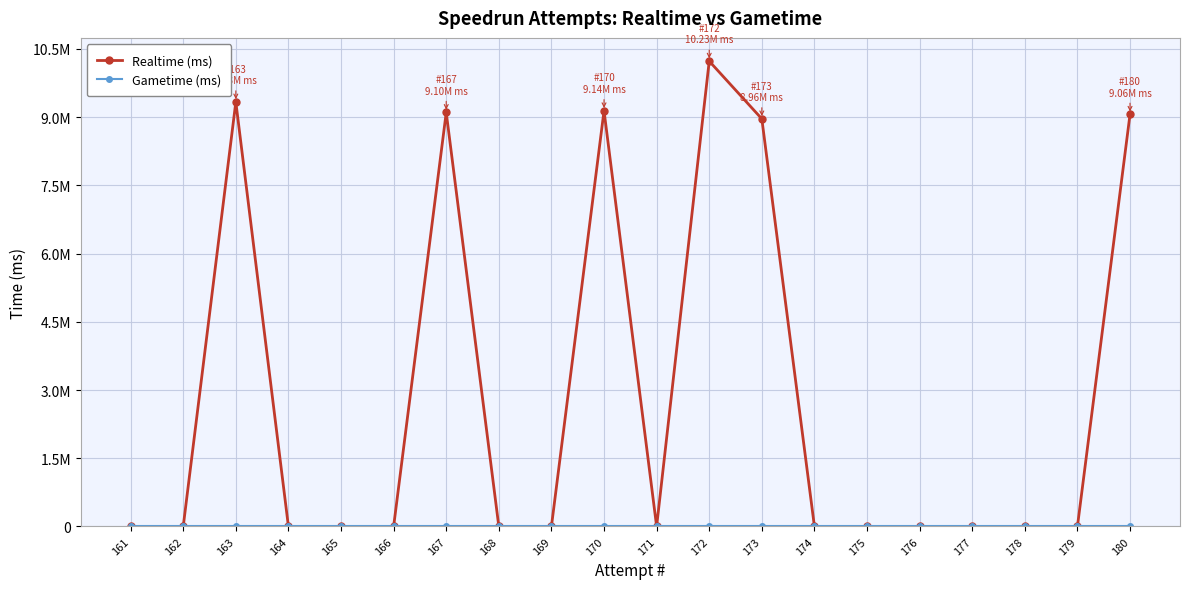

List the labels in order of Gametime (ms) value, largest first.

180, 179, 178, 177, 176, 175, 174, 173, 172, 171, 170, 169, 168, 167, 166, 165, 164, 163, 162, 161